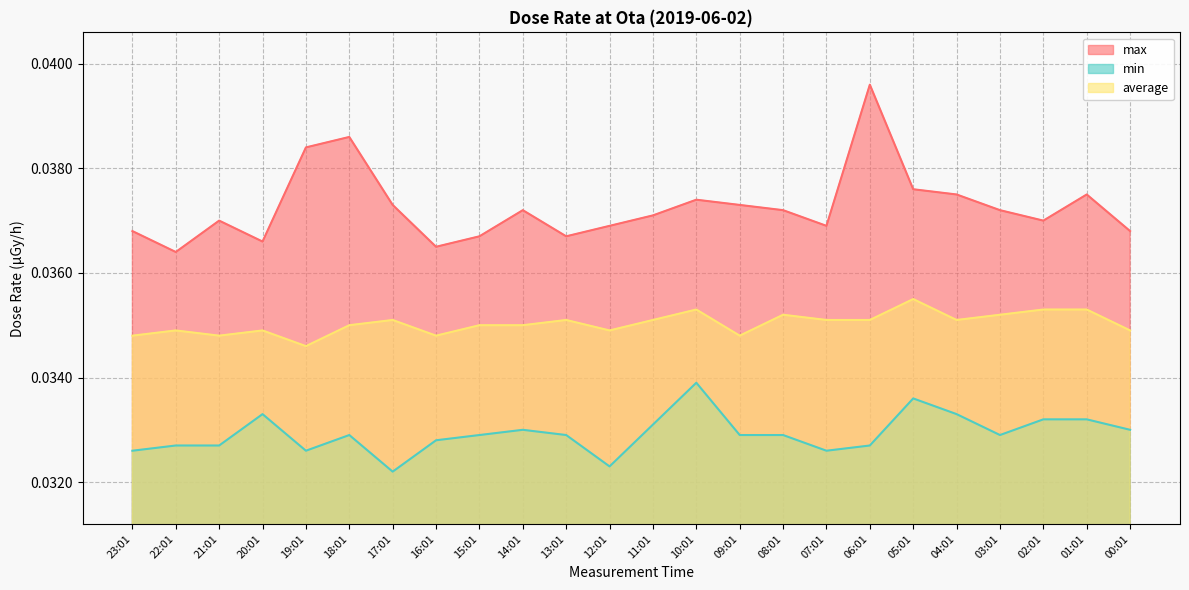

How many interior local peaks does the average series have?

7